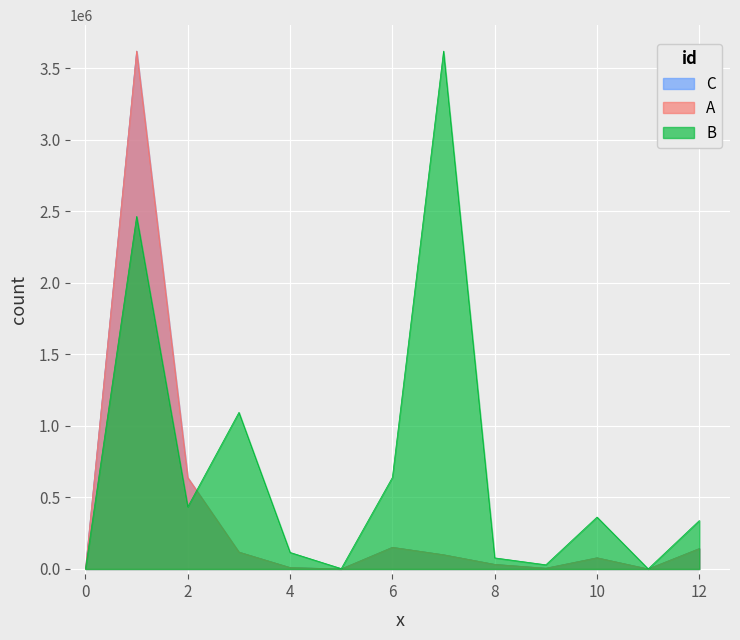

Which series has the largest range (max minus min)?

A